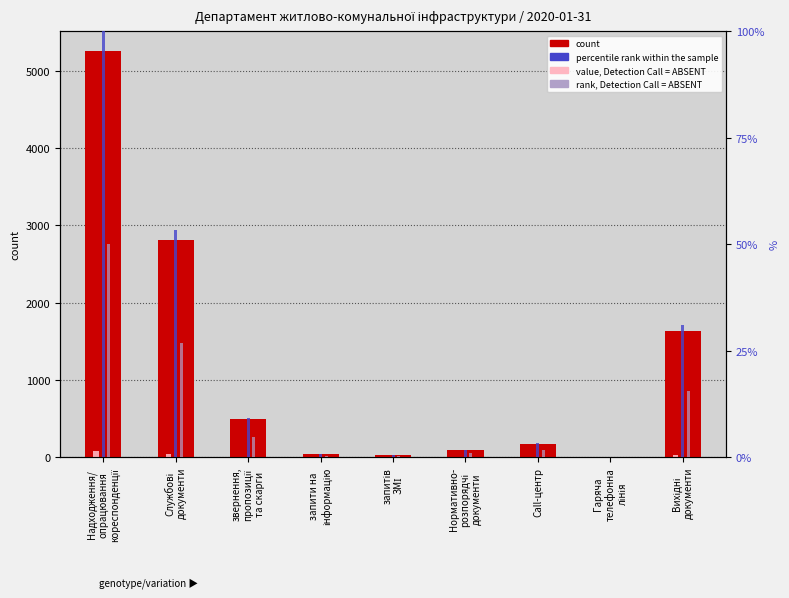

Are the bars grouped side by side (vs. stacked)?

Yes